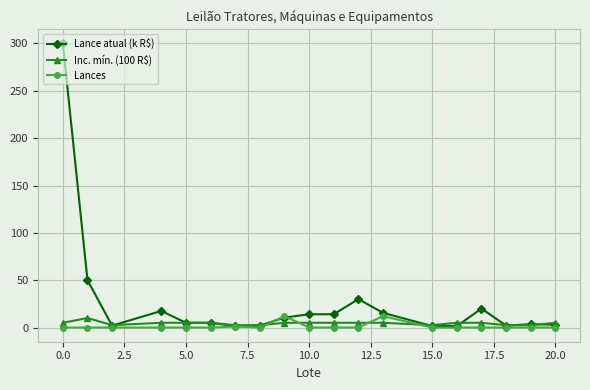

Which series has the largest range (max minus min)?

Lance atual (k R$)